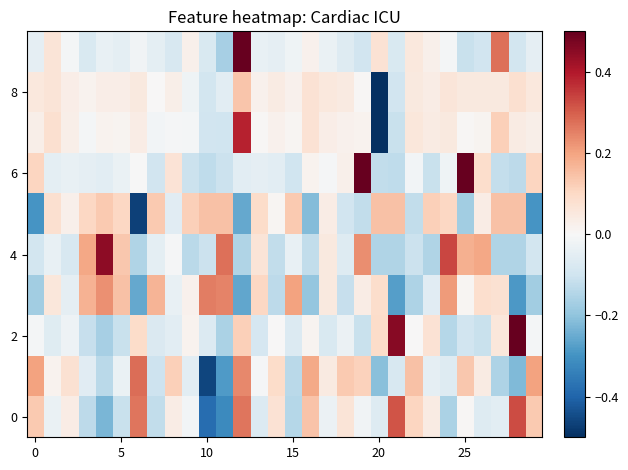

At how many categories does at least one series exceed 0?

30